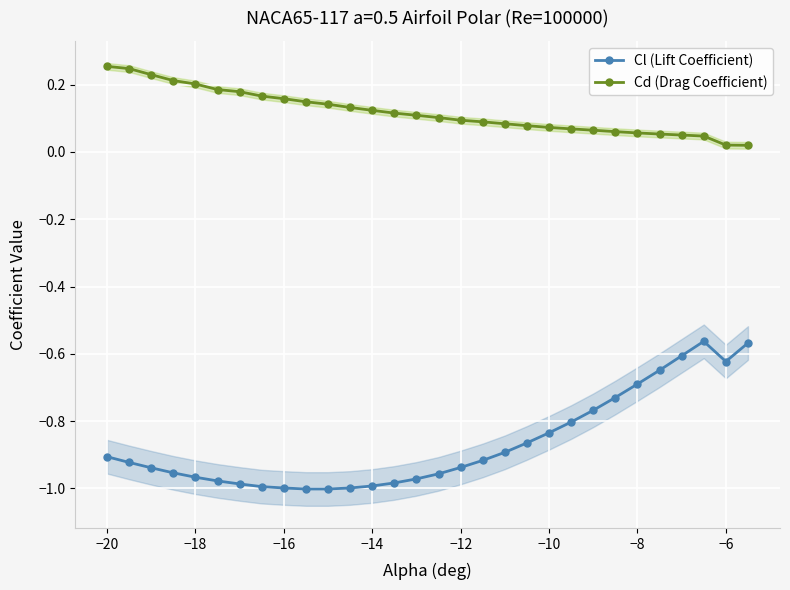

Is it true that Cl (Lift Coefficient) equals -1.0 at −16?

True